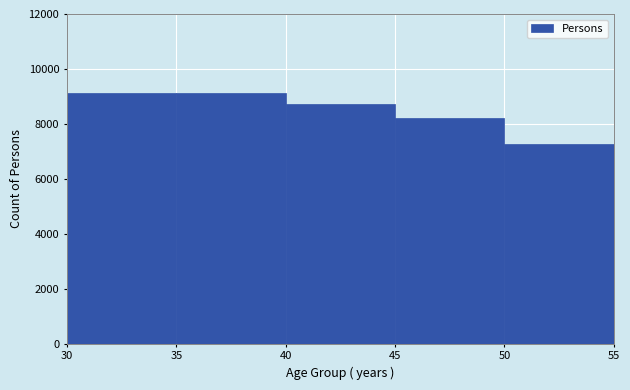

Reading left to right, transcribe this chart: for each bar, give the range it covers on the x-axis and its height. The values are not printed on the chart, so give them approximately, as read against the axis.

30 to 35: 9200
35 to 40: 9200
40 to 45: 8800
45 to 50: 8200
50 to 55: 7200